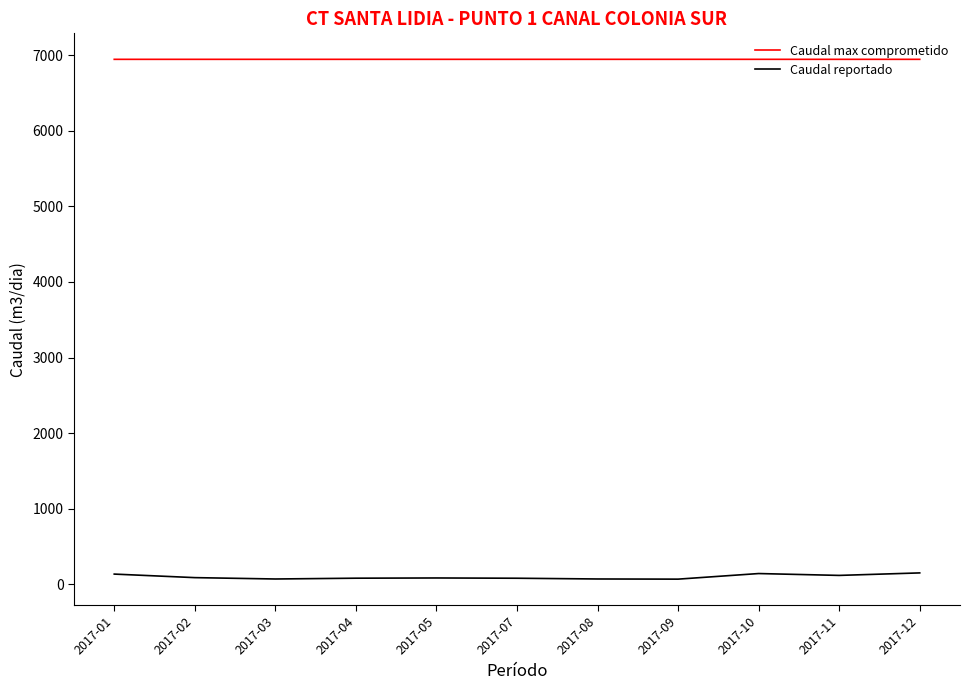

How many categories are shown in the chart?

11